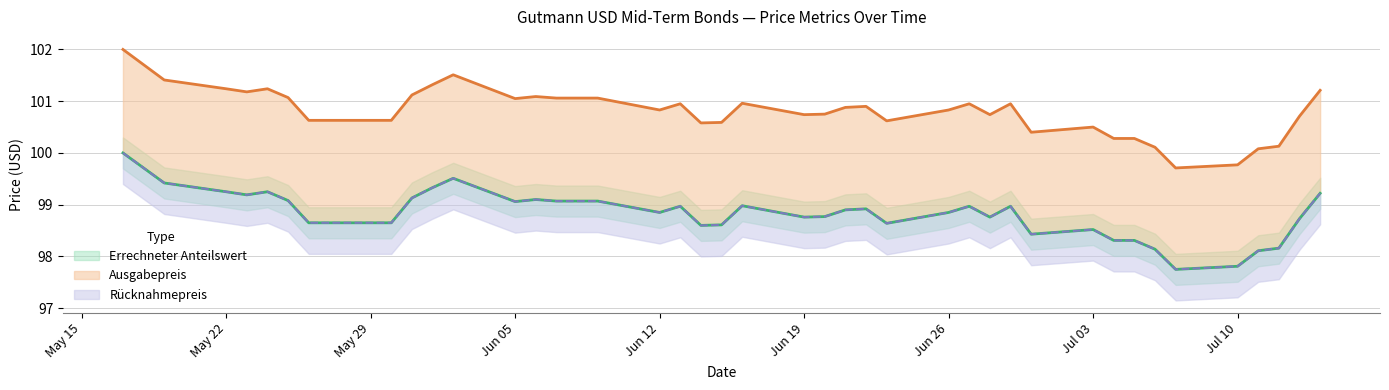

The value of Rücknahmepreis at 2023-05-17 is 100.0. True or false?

True